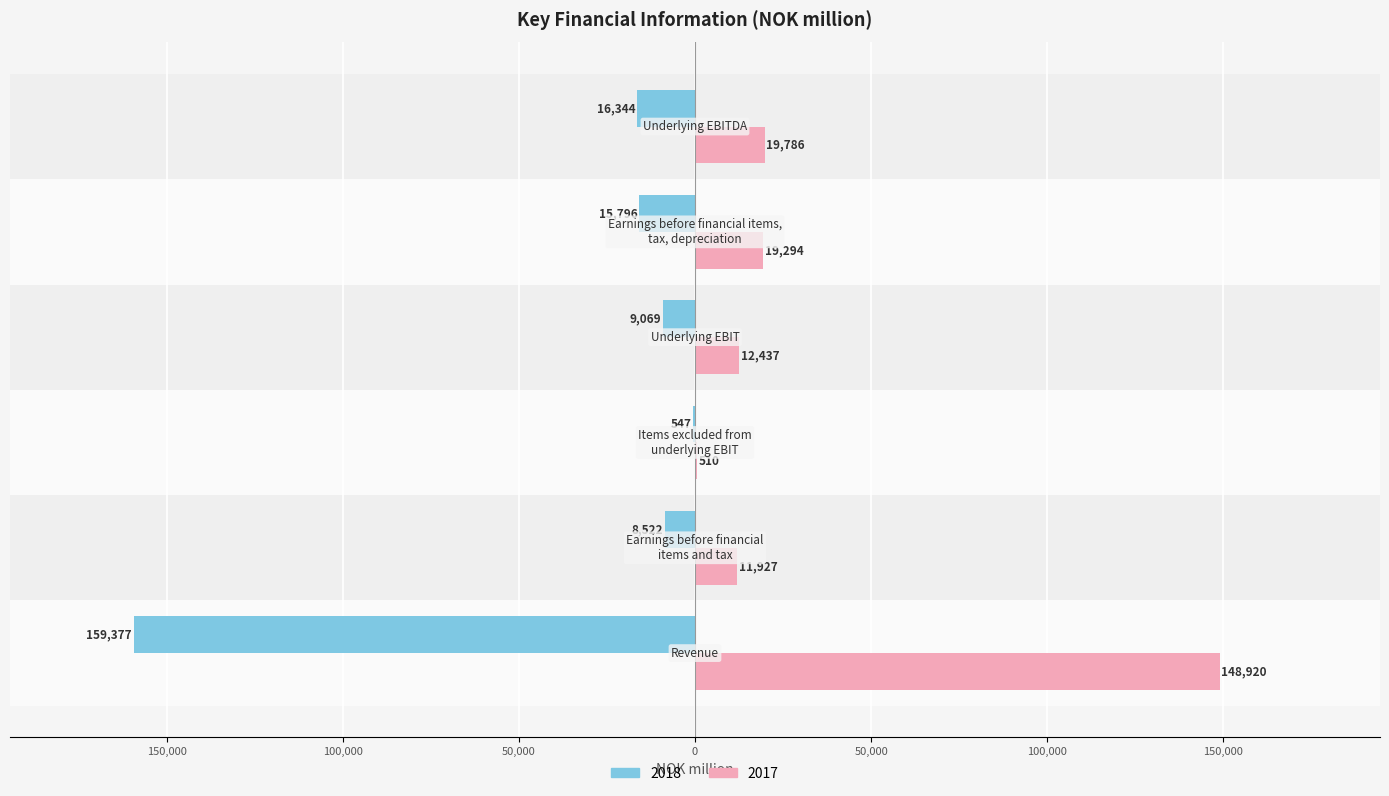

Reading right to left, list all the values displayed in this chart.

2018: Underlying EBITDA=-16344	Earnings before financial items,
tax, depreciation=-15796	Underlying EBIT=-9069	Items excluded from
underlying EBIT=-547	Earnings before financial
items and tax=-8522	Revenue=-159377
2017: Underlying EBITDA=19786	Earnings before financial items,
tax, depreciation=19294	Underlying EBIT=12437	Items excluded from
underlying EBIT=510	Earnings before financial
items and tax=11927	Revenue=148920